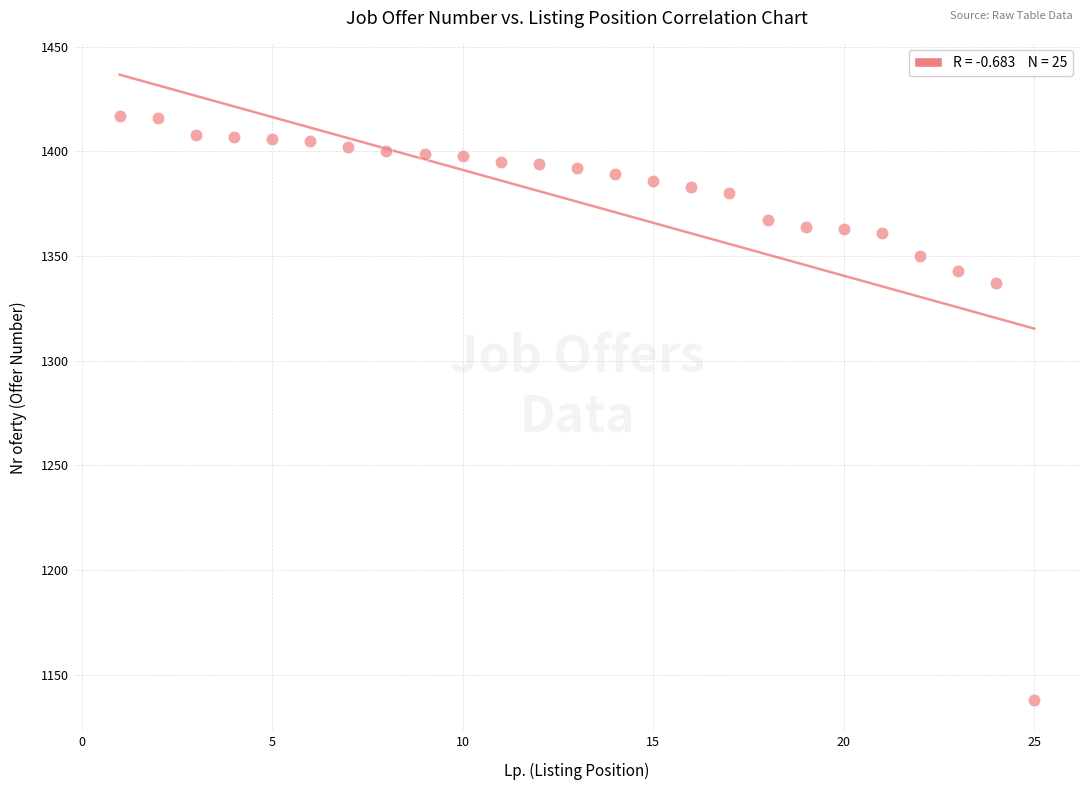

What is the range of Y values (max minus min)?

279